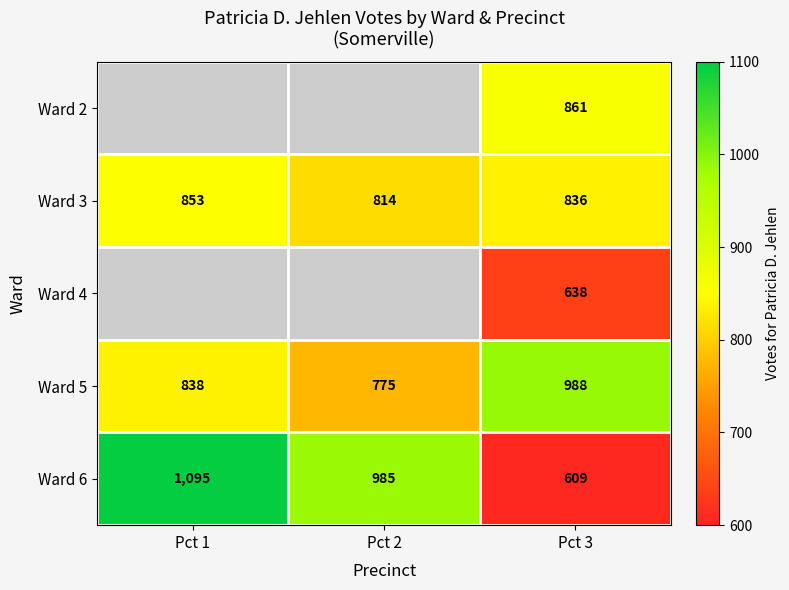

At which category is the sum across all series the highest?

Pct 3